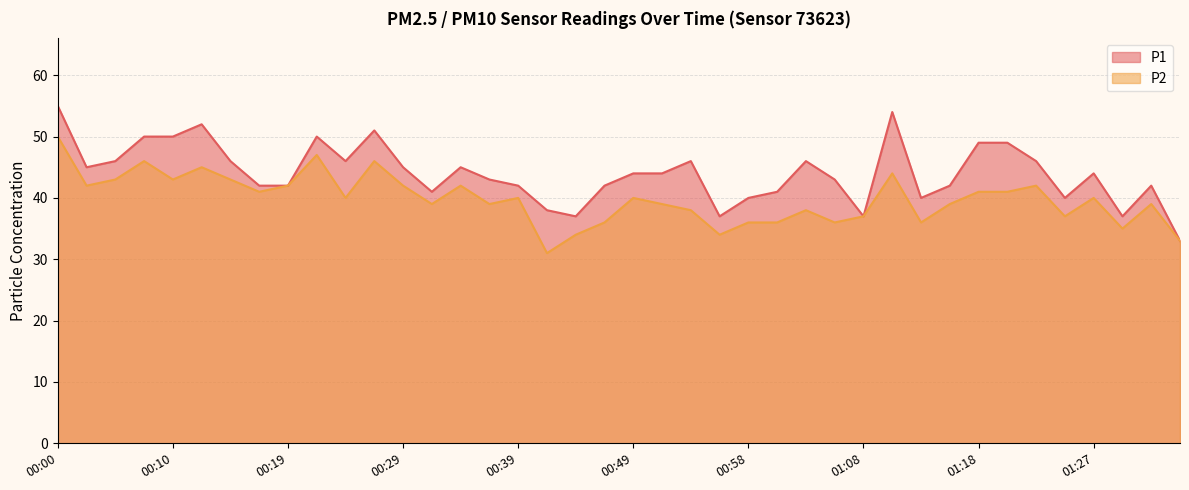

True or false: P2 and P1 intersect in this chart.

False